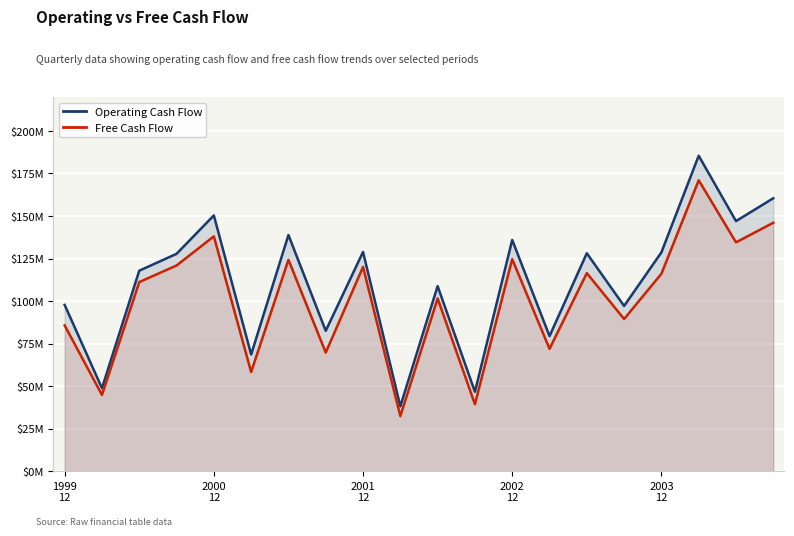

List the labels in order of Free Cash Flow value, smallest first.

9, 11, 2000
12, 5, 7, 13, 1999
12, 15, 10, 2001
12, 16, 14, 8, 2002
12, 6, 12, 18, 2003
12, 19, 17